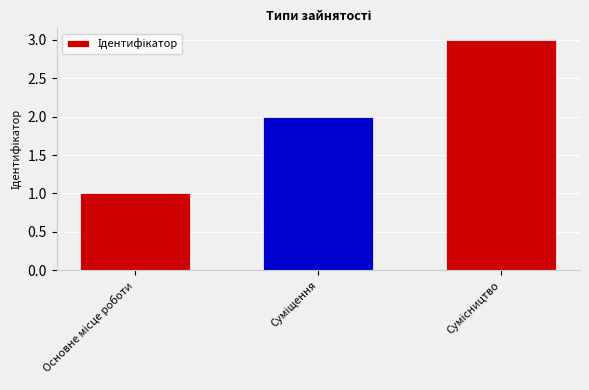

Are the bars grouped side by side (vs. stacked)?

No